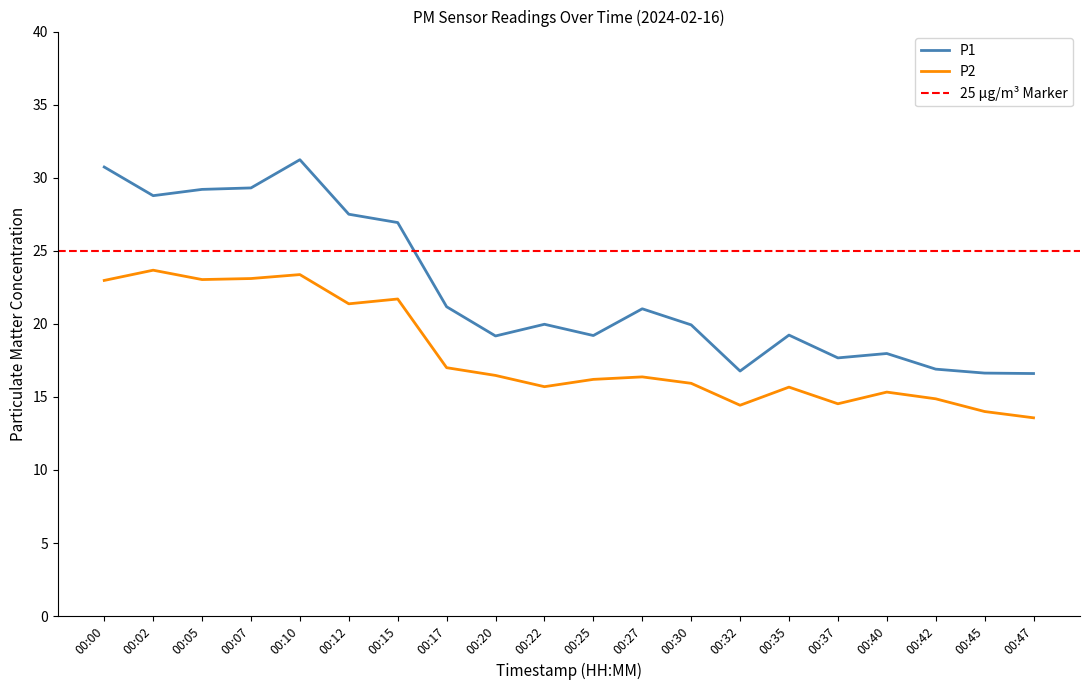

What is the spread (max minus min) of values at 00:17?

4.2